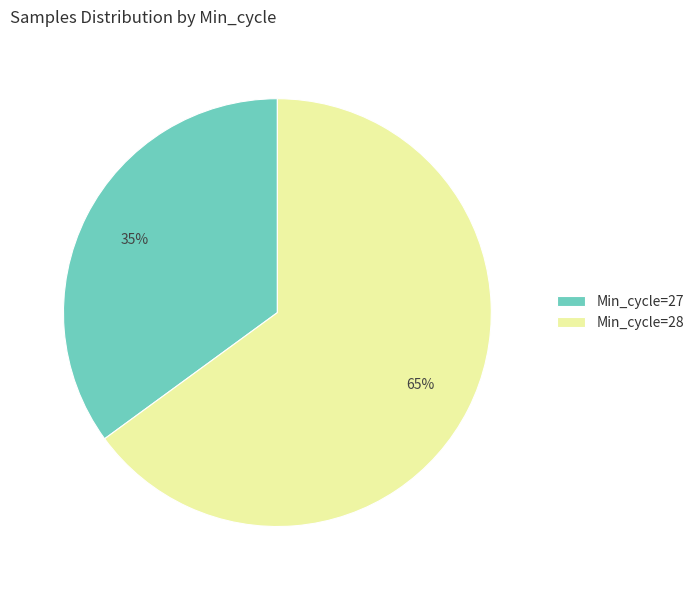

Is there any slice that represents more than half of the pie?

Yes